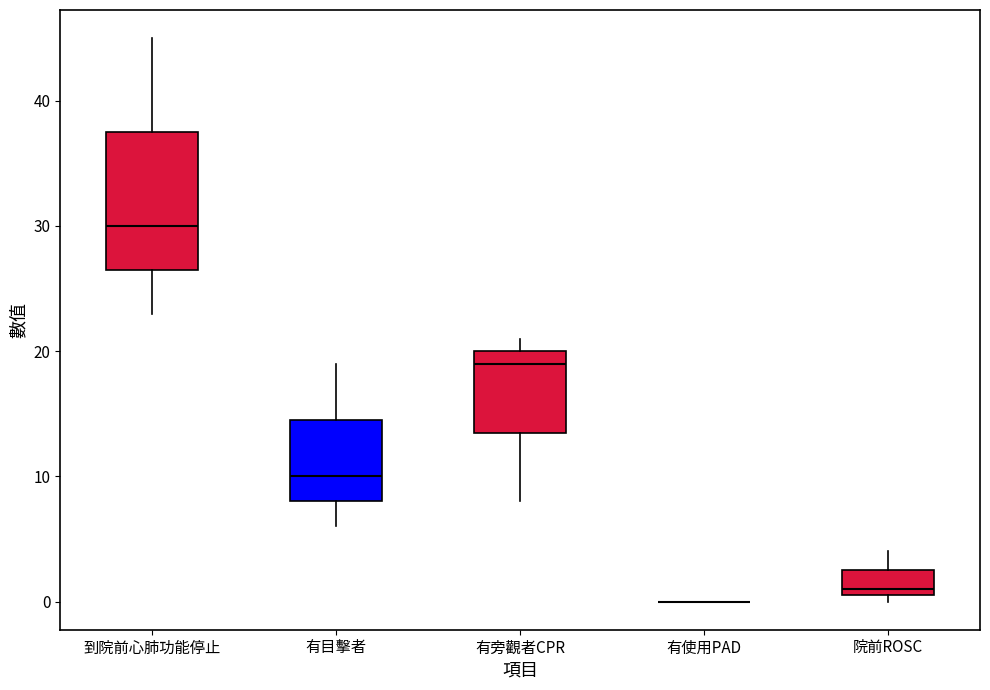

Reading left to right, transcribe this box plot: for each box, give where its median line is, the range the box spans, and where its two whiskers end, as read against the y-axis. The values are not printed on the chart, so give them approximately, as read against the axis.

到院前心肺功能停止: median 30, box 27 to 38, whiskers 23 to 45
有目擊者: median 10, box 8 to 15, whiskers 6 to 19
有旁觀者CPR: median 19, box 14 to 20, whiskers 8 to 21
有使用PAD: box collapsed to a line at 0, whiskers 0 to 0
院前ROSC: median 1 (just above the box's lower edge), box 1 to 3, whiskers 0 to 4